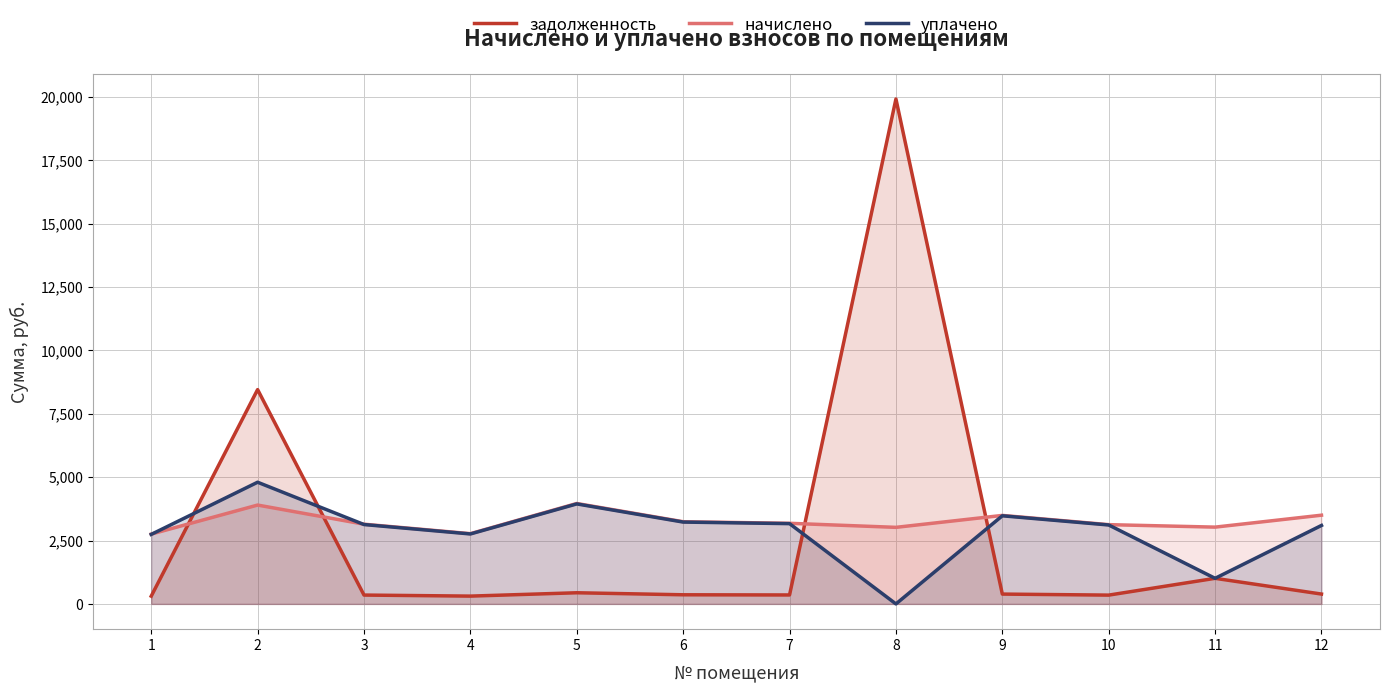

Where is задолженность nearest to the value 10111?

2